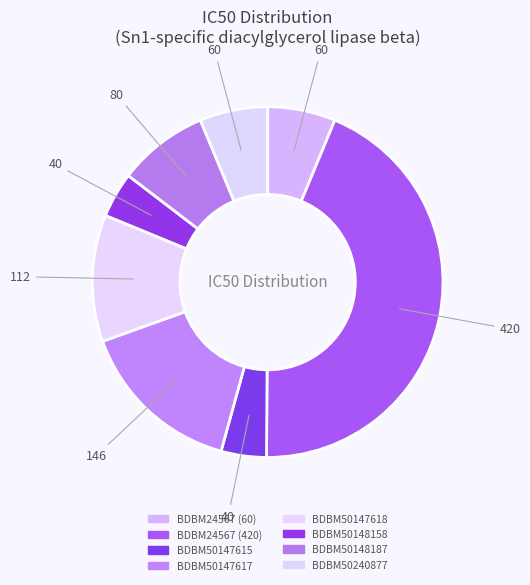

Is the sum of BDBM50147618 and BDBM50147617 greater than half?

No